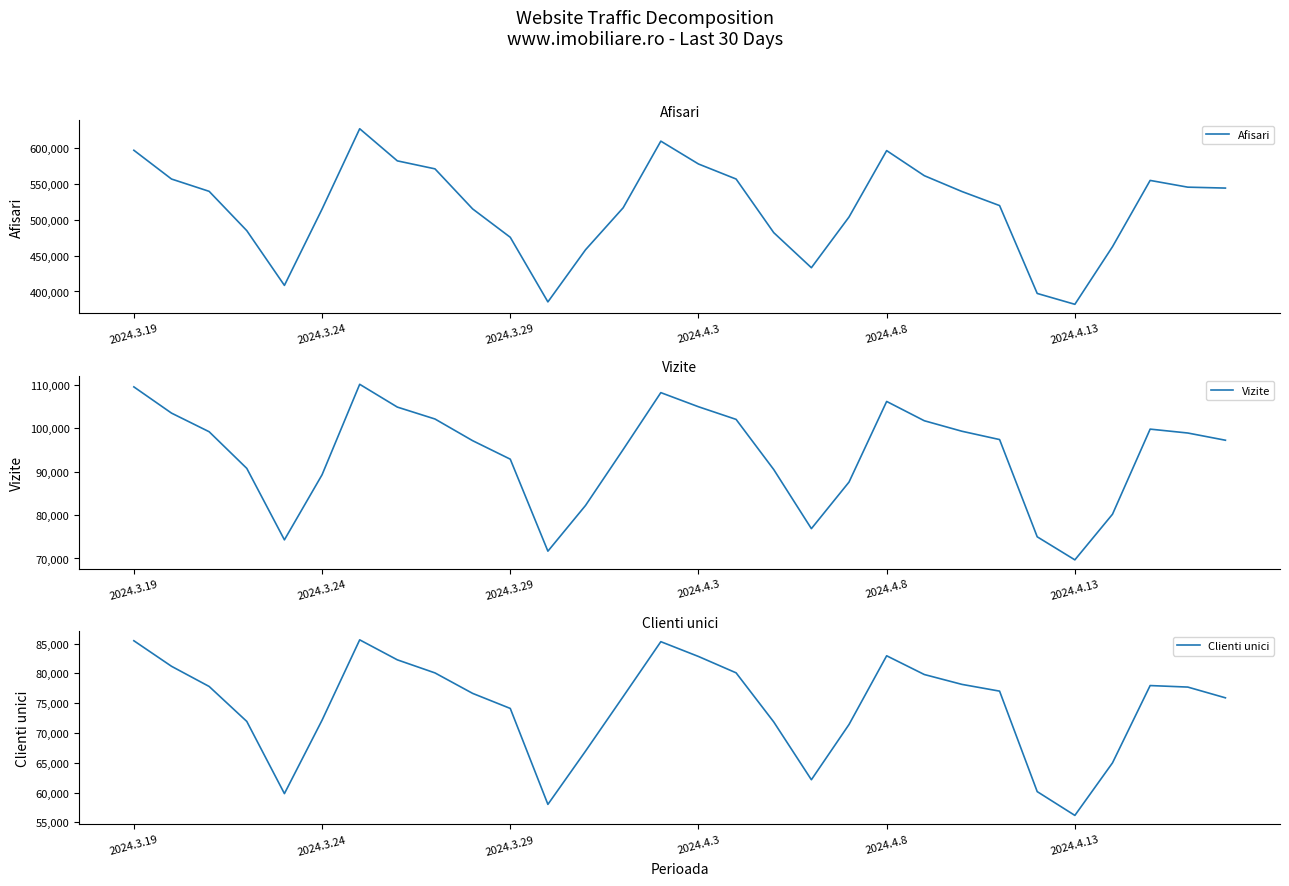

At which label does Clienti unici reach its minimum?

2024.4.13